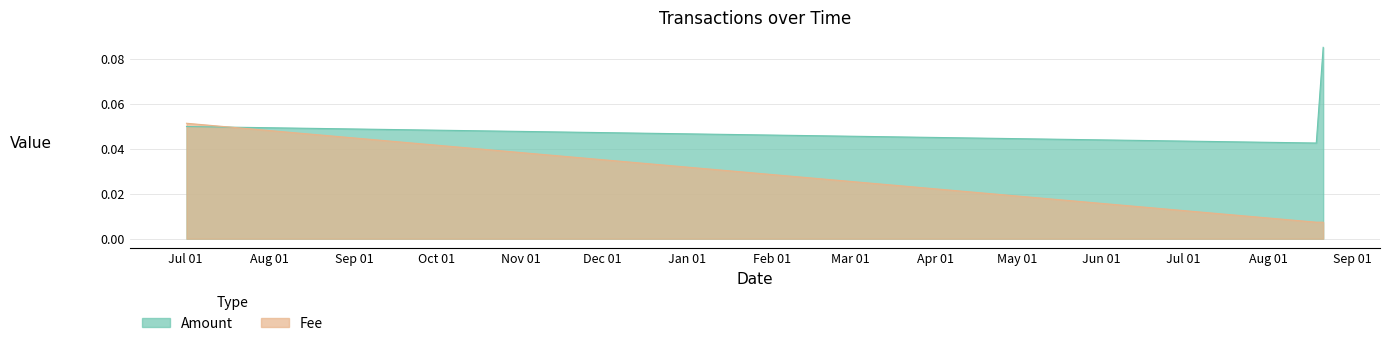

How many lines are shown in the chart?

2